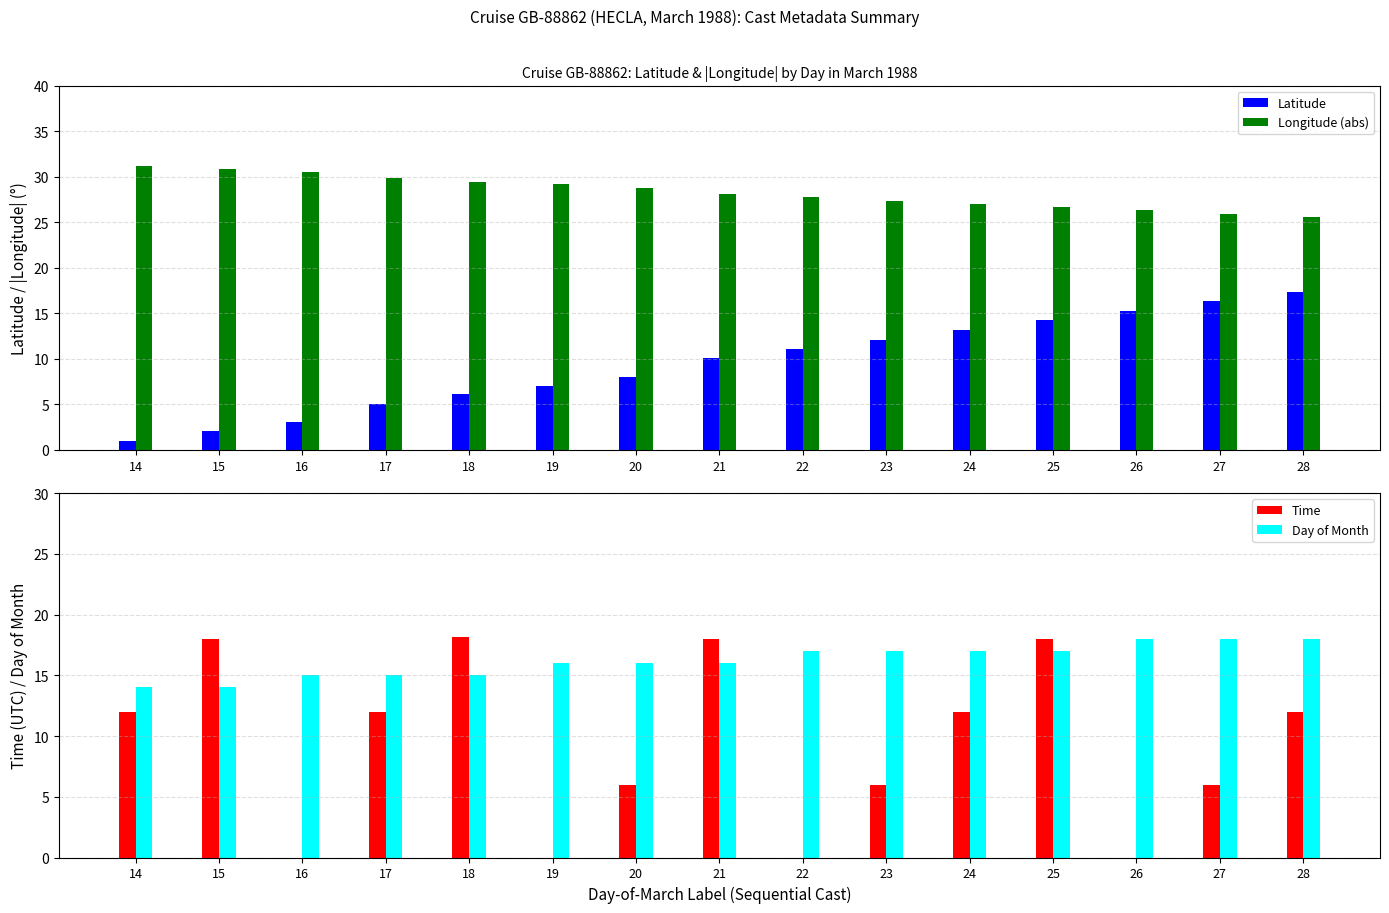

Is the value of Latitude at 28 greater than the value of Day of Month at 21?

Yes